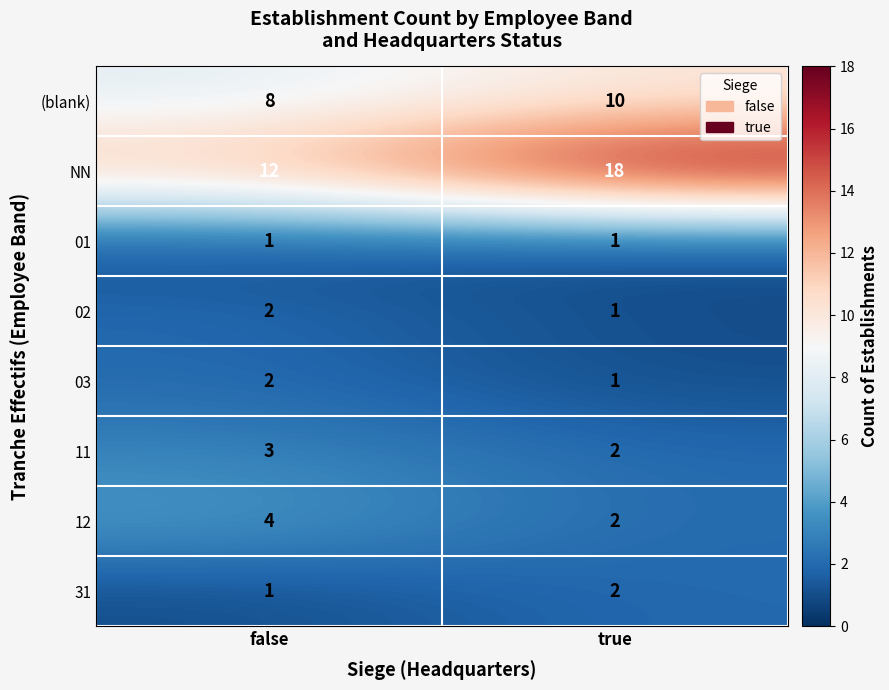

What is the difference between the highest and lowest values at true?

17